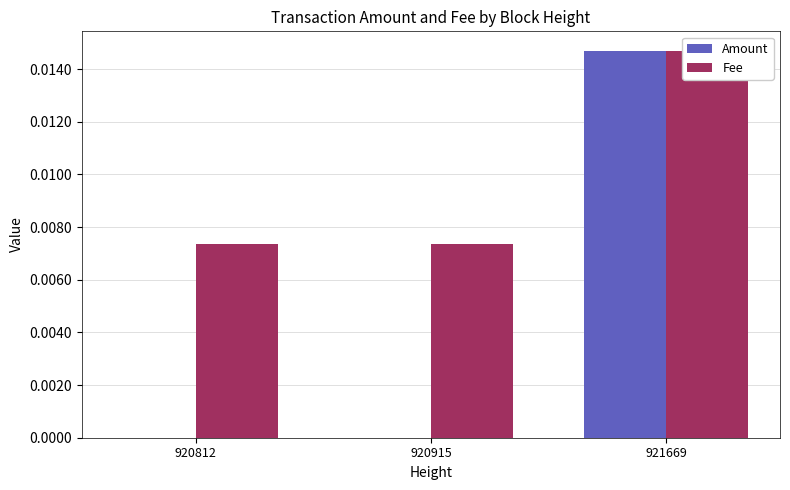

Rank the series at 921669 from lowest to highest value.

Amount, Fee